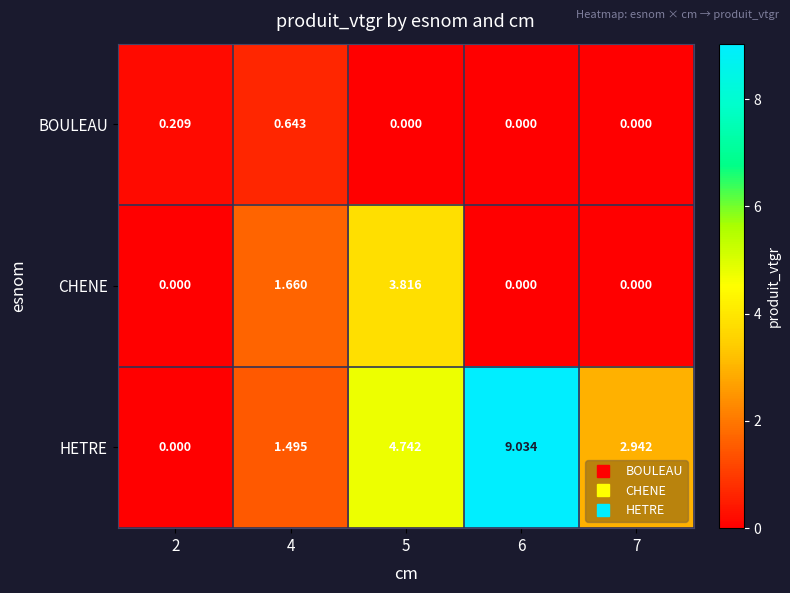

How many distinct data groups are displayed?

3